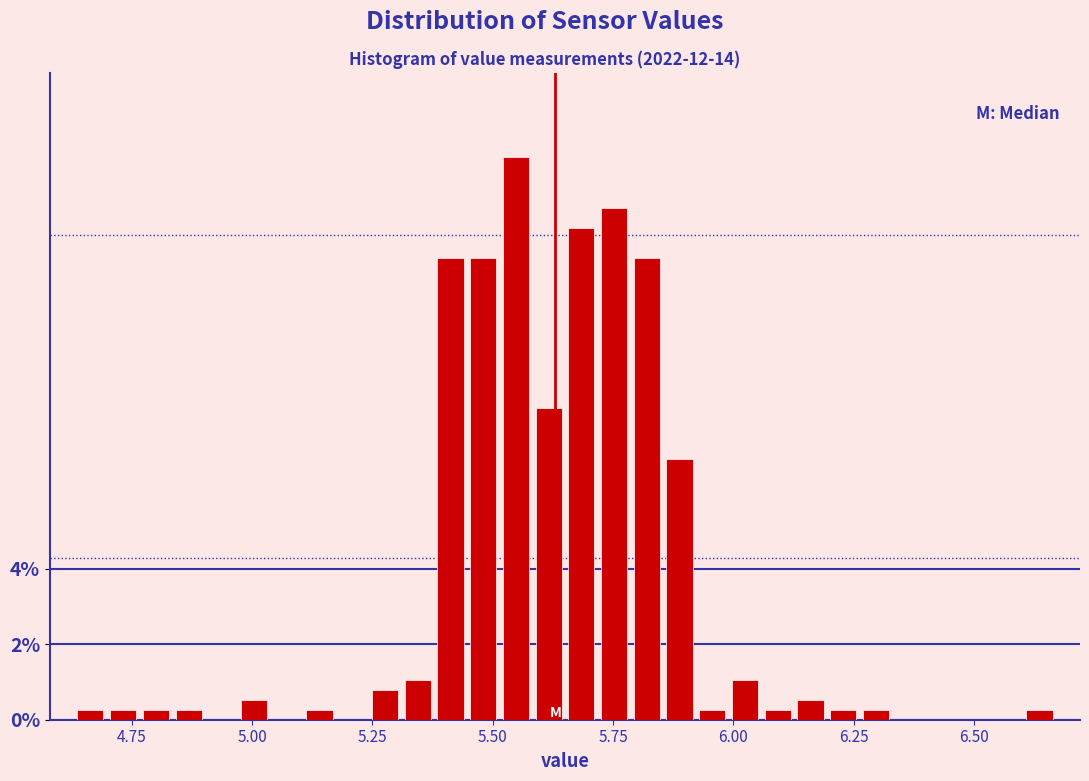

Around what value on the x-axis is the tallest bar? Give the approximate position of its centre, as read against the axis.

5.55